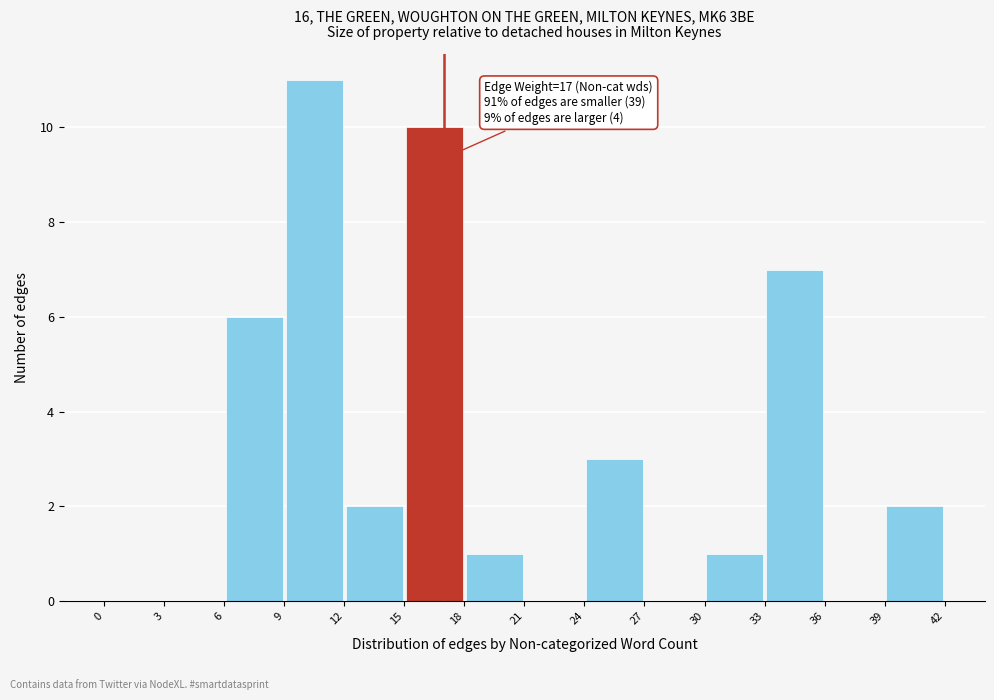

Over which range of the x-axis is the bar tallest?

9 to 12